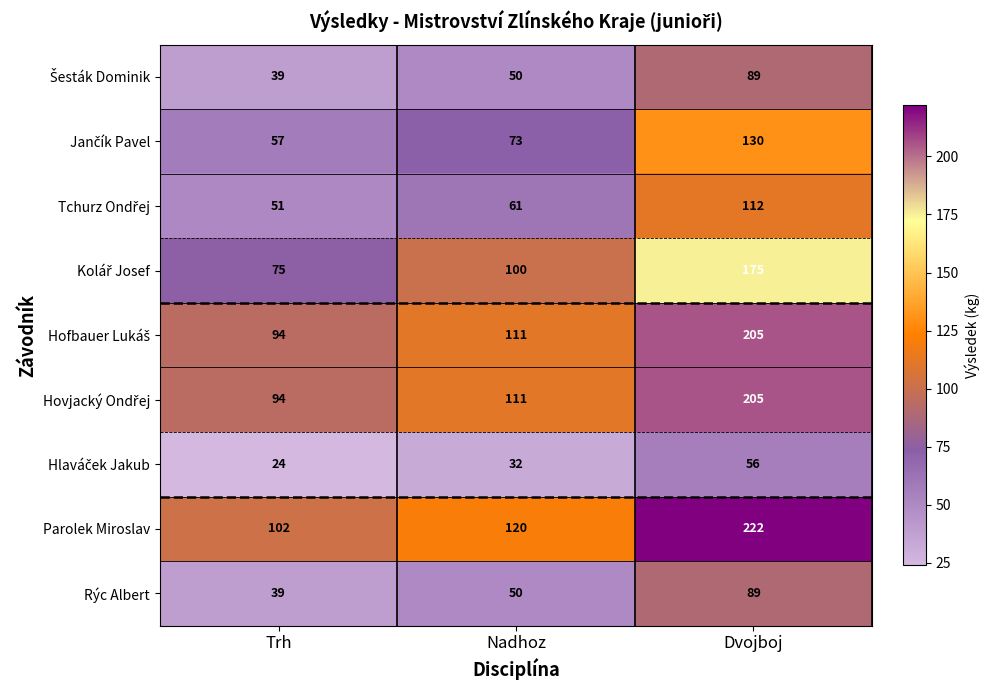

The value of Rýc Albert at Dvojboj is 158. True or false?

False